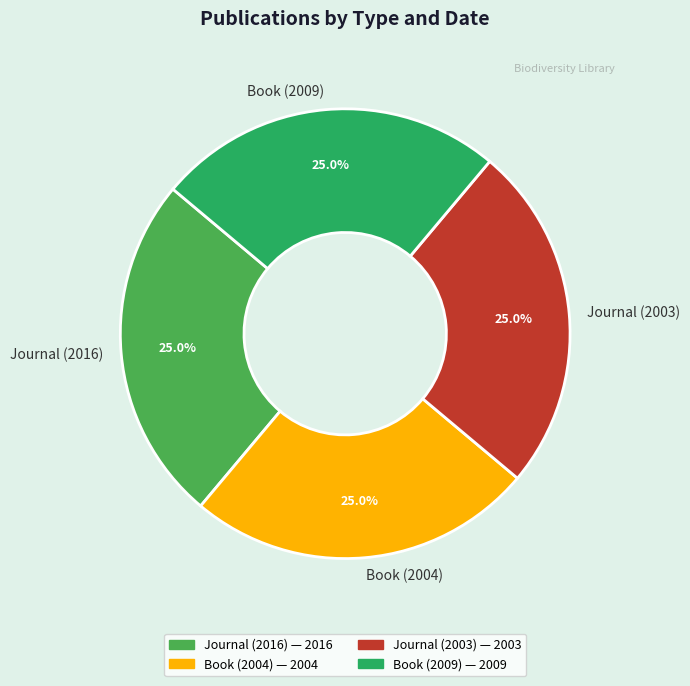

The Journal (2016) slice represents 38% of the pie. True or false?

False